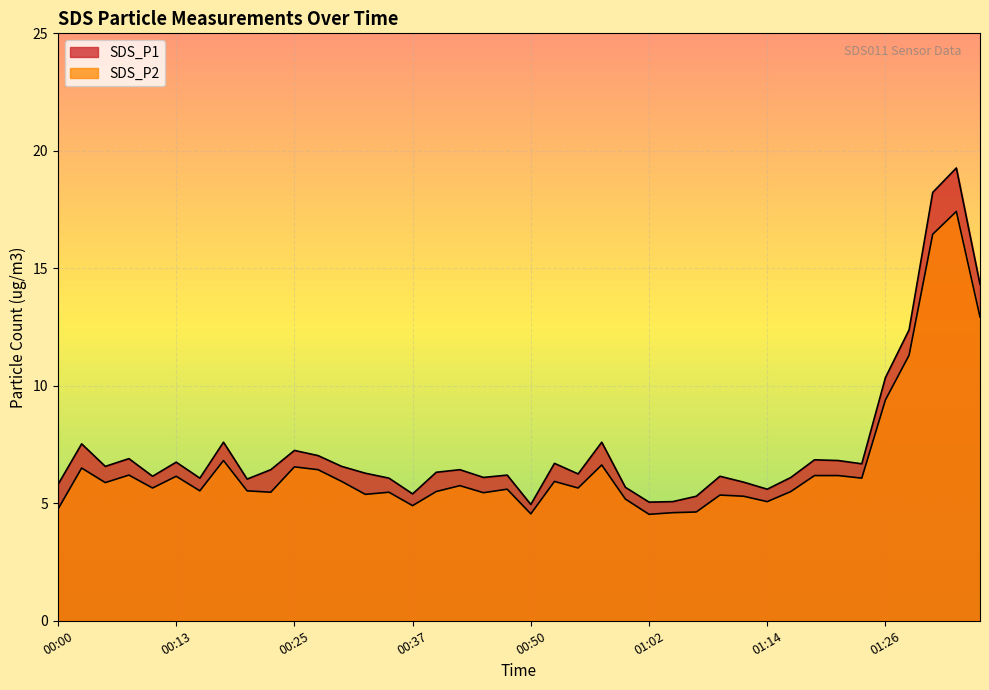

What is the value of the SDS_P2 point at the 36th from the left?

9.4